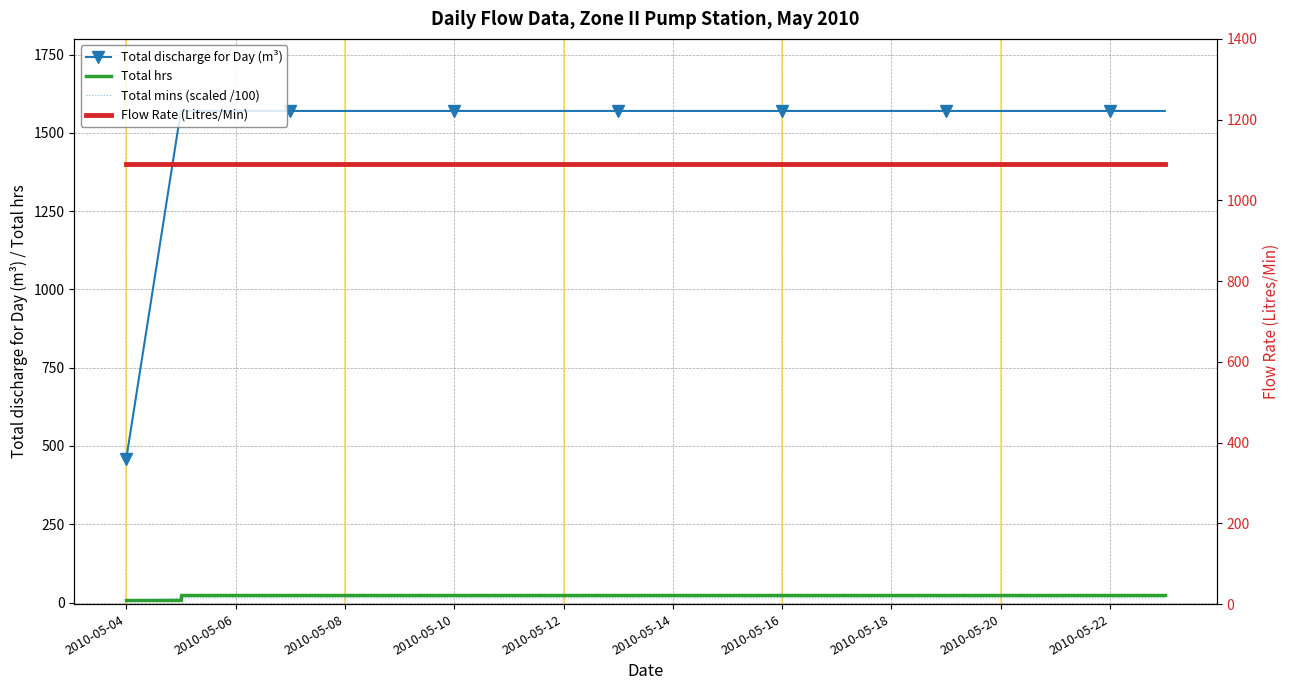

Which series has the largest total across all categories?

Total discharge for Day (m³)